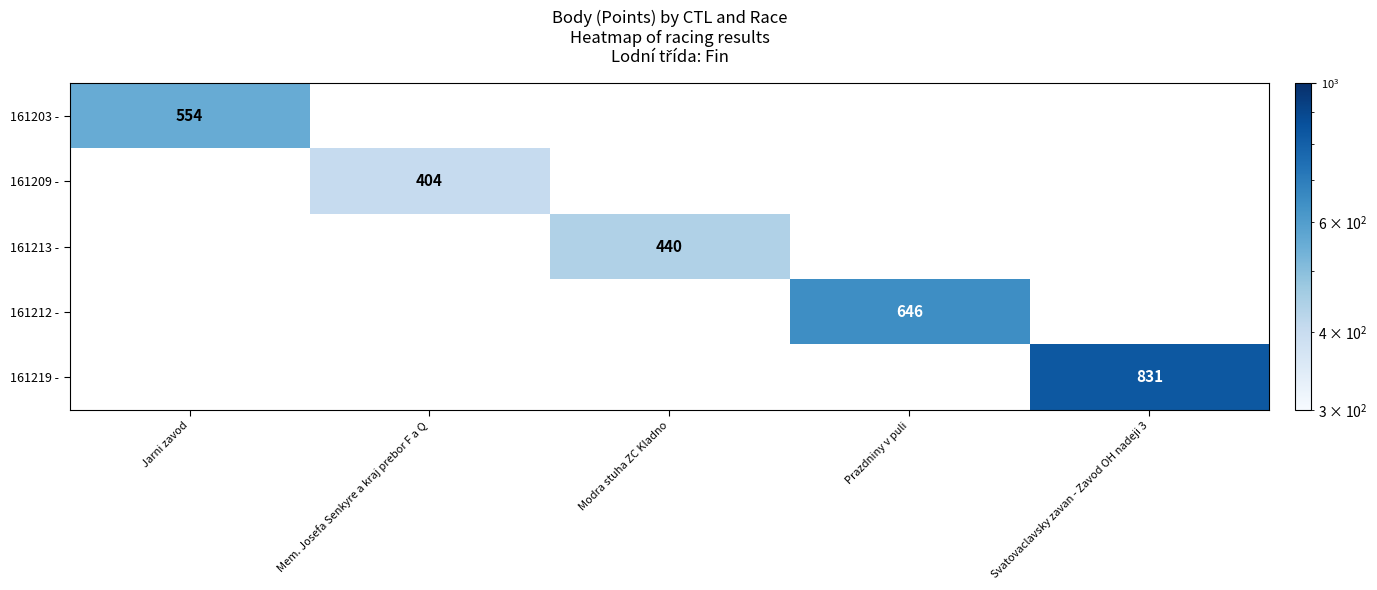

How many distinct data groups are displayed?

5